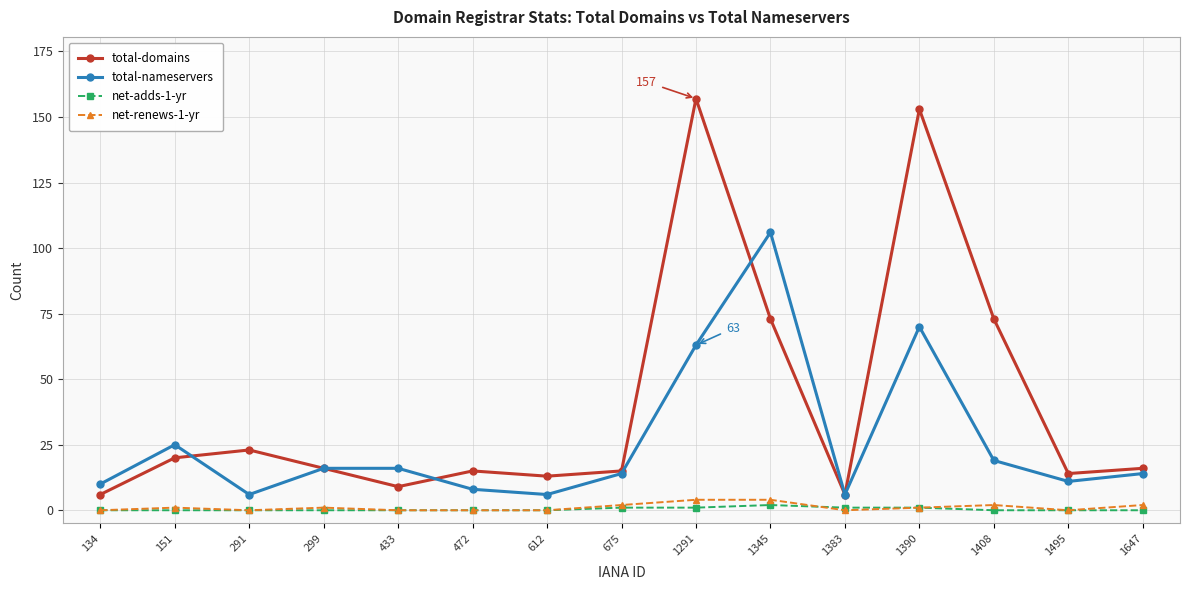

What is the value of the total-nameservers point at the 10th from the left?

106